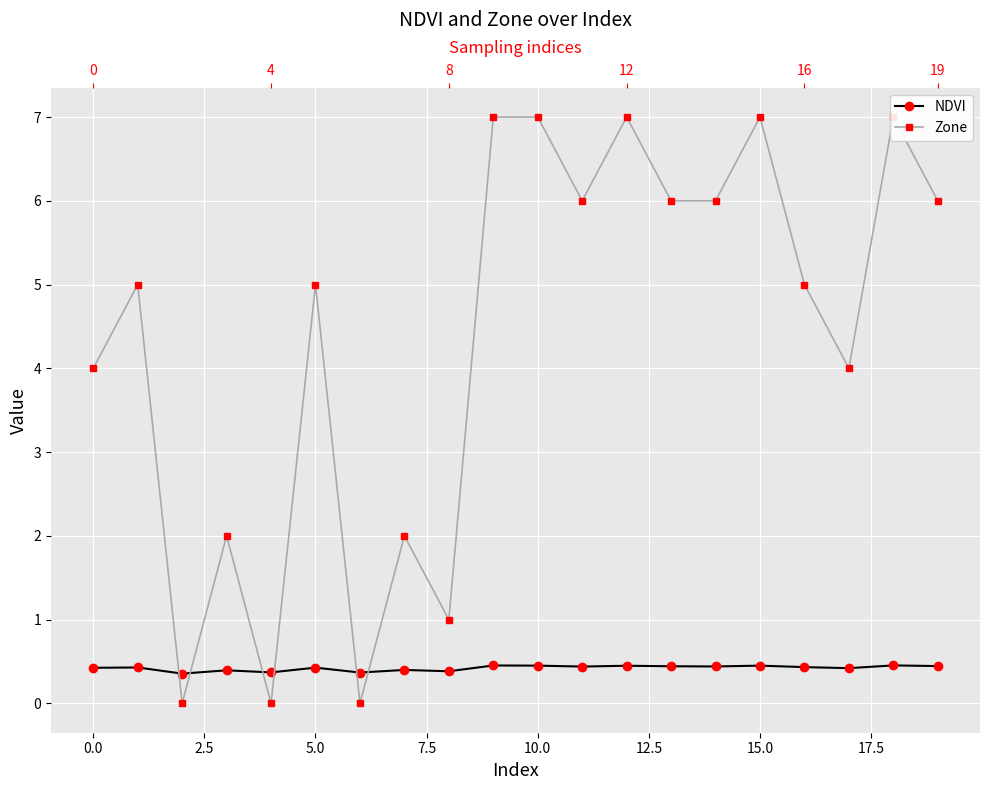

How many times do NDVI and Zone cross each other?

6